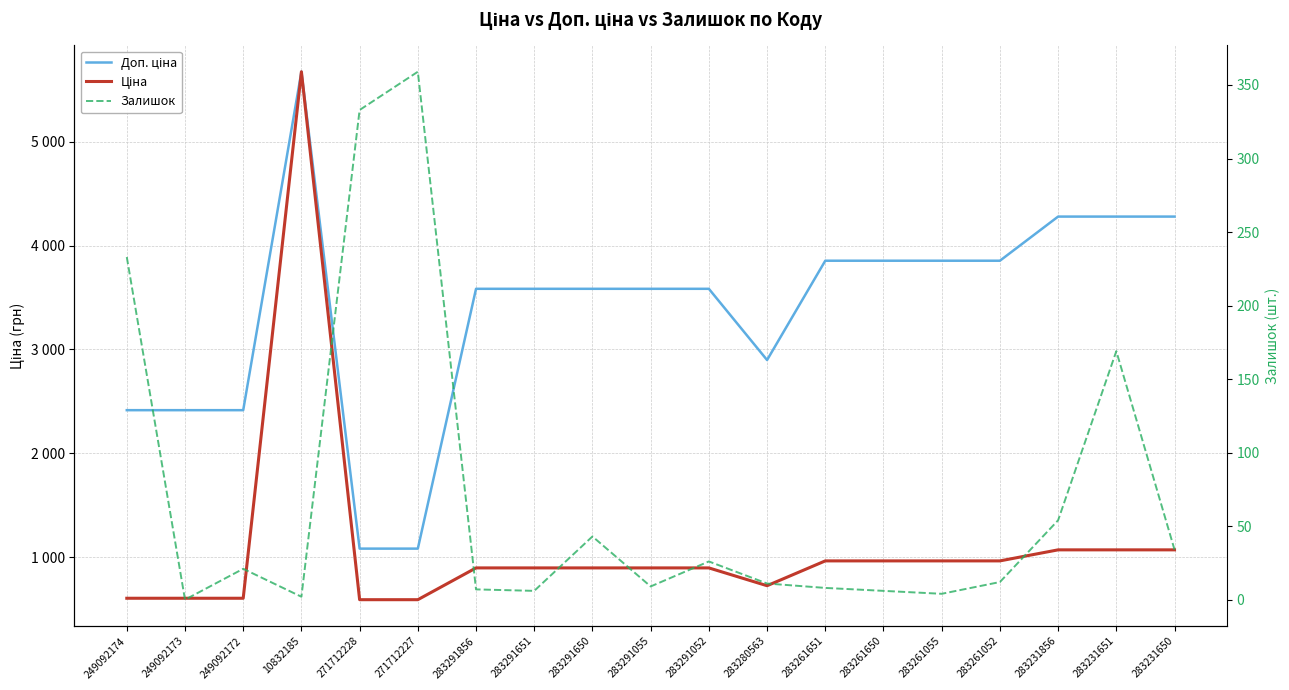

The value of Доп. ціна at 283261055 is 5910.4. True or false?

False